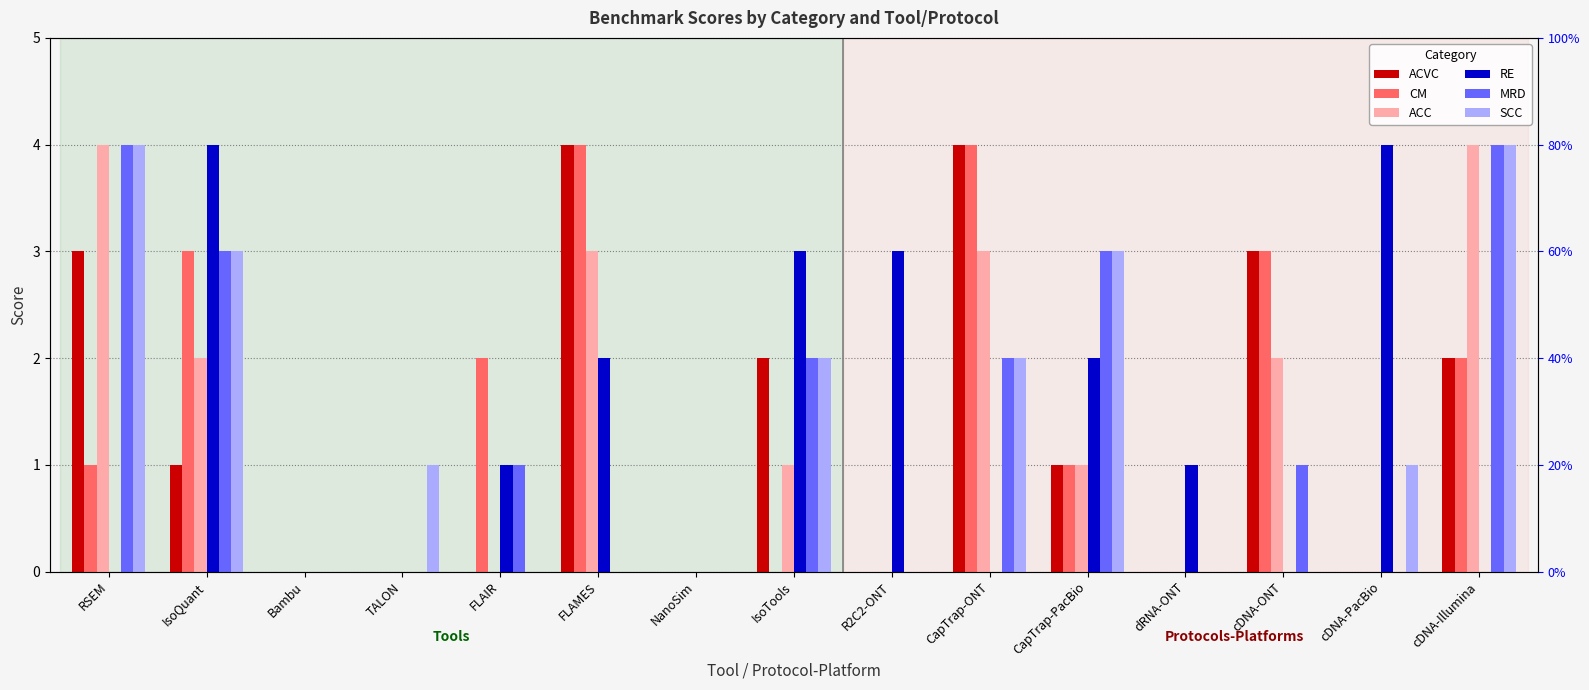

What is the maximum value shown in the chart?

4